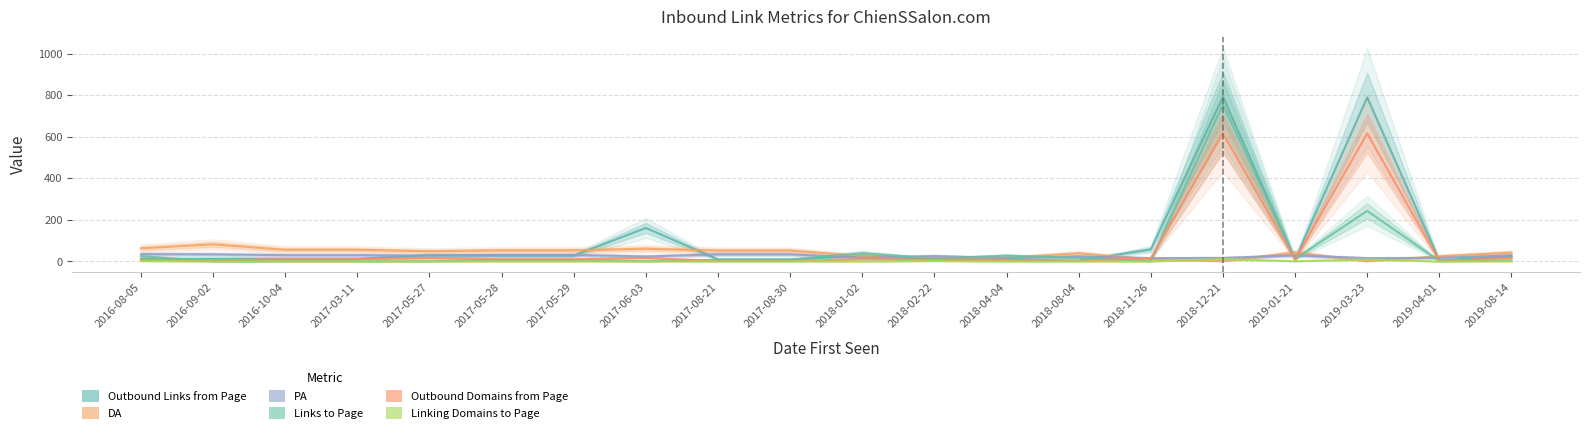

What are all the series names shown in the legend?

Outbound Links from Page, DA, PA, Links to Page, Outbound Domains from Page, Linking Domains to Page